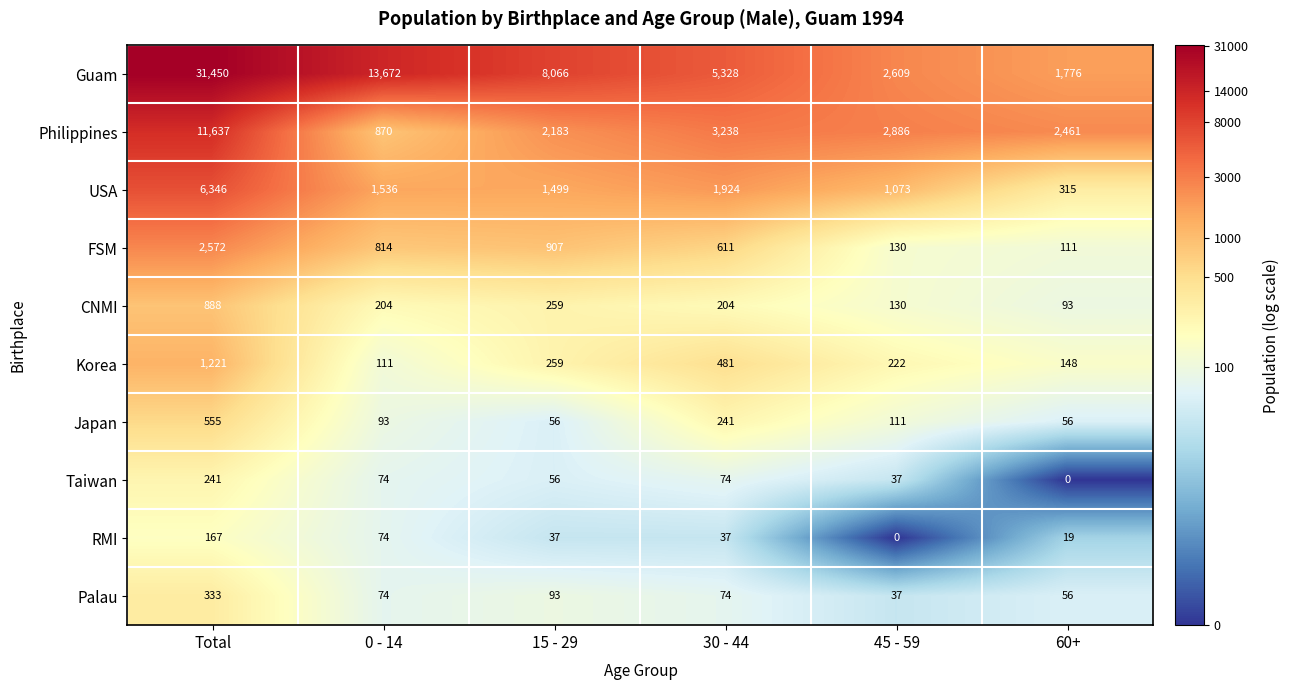

Is it true that CNMI equals 259 at 15 - 29?

True